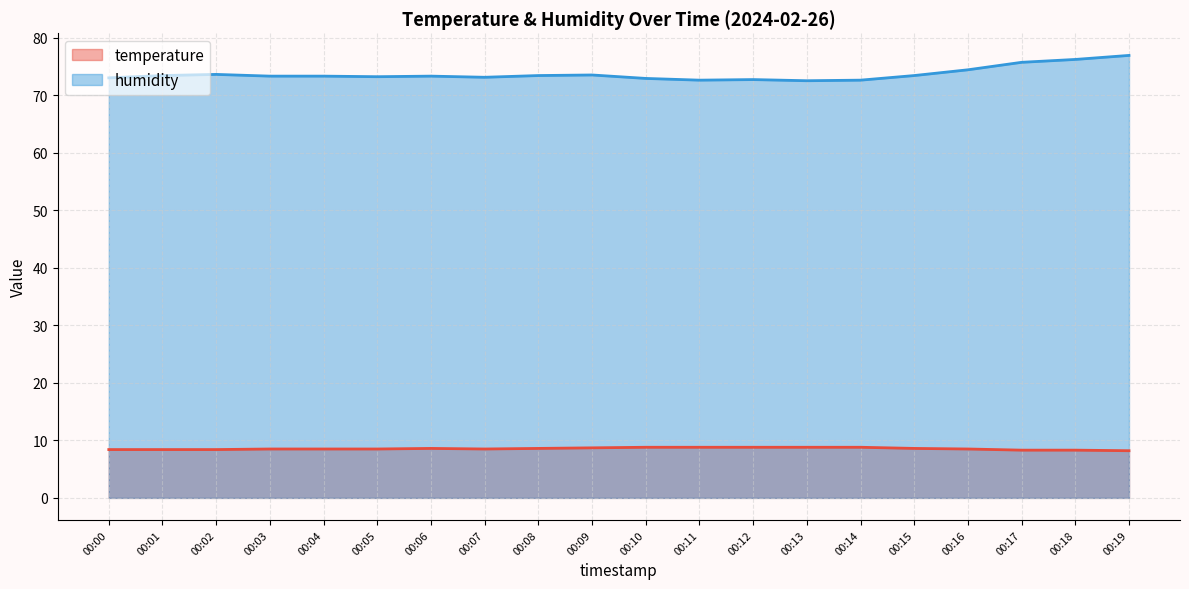

Reading left to right, extract all data points from this chart.

temperature: 00:00=8.4	00:01=8.4	00:02=8.4	00:03=8.5	00:04=8.5	00:05=8.5	00:06=8.6	00:07=8.5	00:08=8.6	00:09=8.7	00:10=8.8	00:11=8.8	00:12=8.8	00:13=8.8	00:14=8.8	00:15=8.6	00:16=8.5	00:17=8.3	00:18=8.3	00:19=8.2
humidity: 00:00=73.0	00:01=73.4	00:02=73.6	00:03=73.3	00:04=73.3	00:05=73.2	00:06=73.3	00:07=73.1	00:08=73.4	00:09=73.5	00:10=72.9	00:11=72.6	00:12=72.7	00:13=72.5	00:14=72.6	00:15=73.4	00:16=74.4	00:17=75.7	00:18=76.2	00:19=76.9